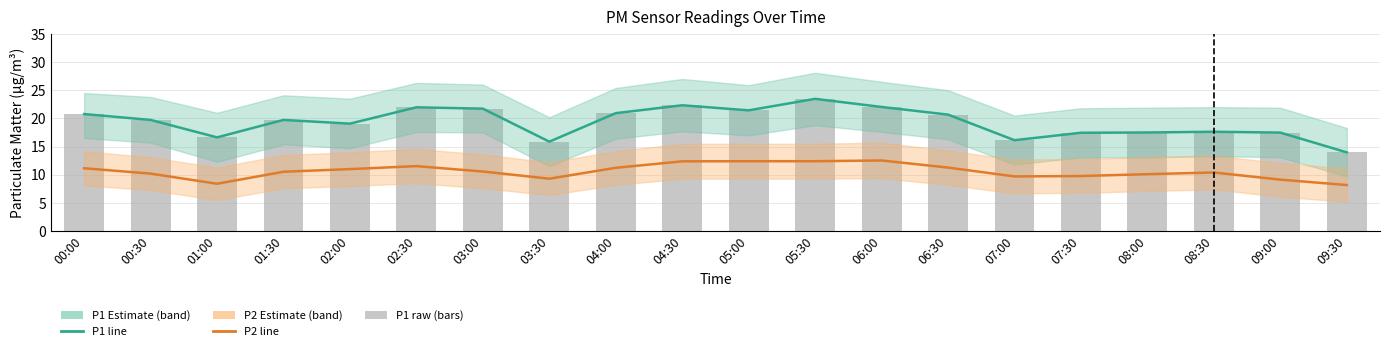

What is the label of the 12th bar from the right?

04:00